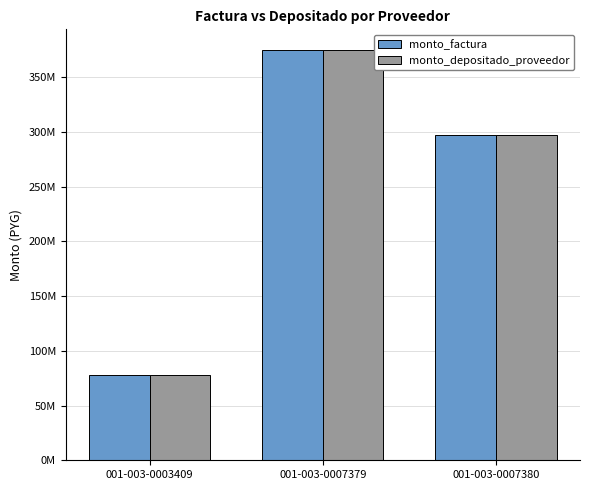

What is the maximum value shown in the chart?

375155000